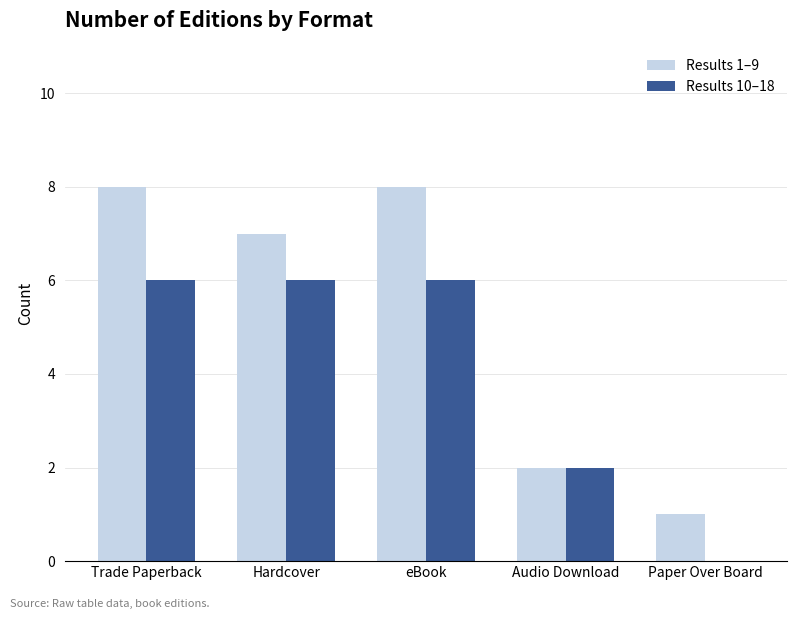

Is it true that Results 10–18 equals 0 at Paper Over Board?

True